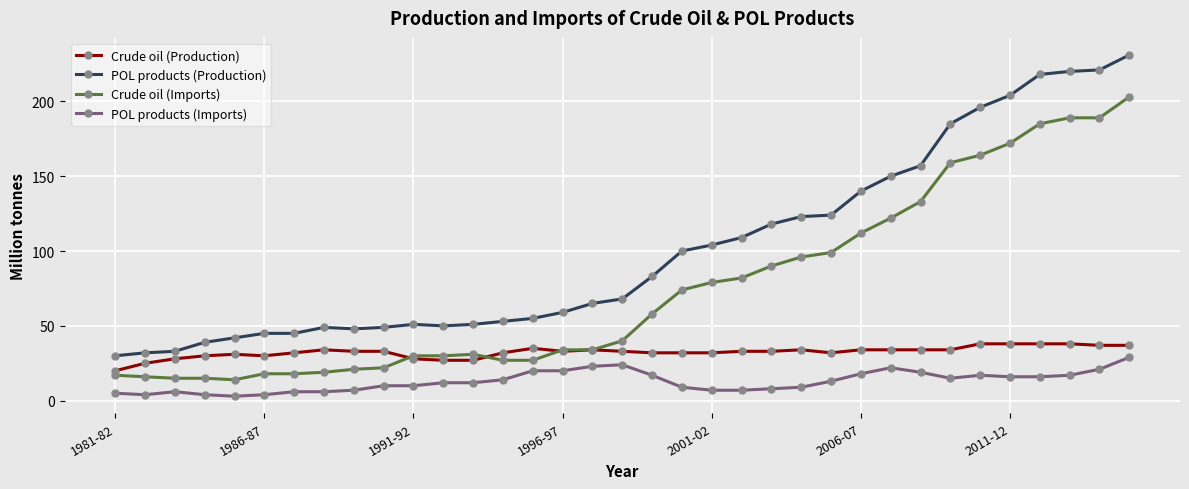

List the series in order of their overall mean, highest first.

POL products (Production), Crude oil (Imports), Crude oil (Production), POL products (Imports)